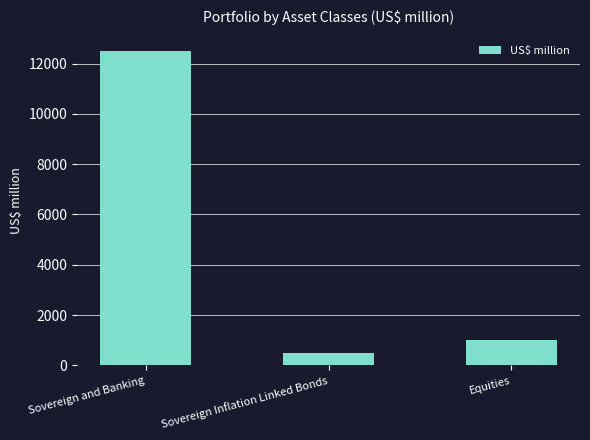

List the labels in order of value, largest first.

Sovereign and Banking, Equities, Sovereign Inflation Linked Bonds